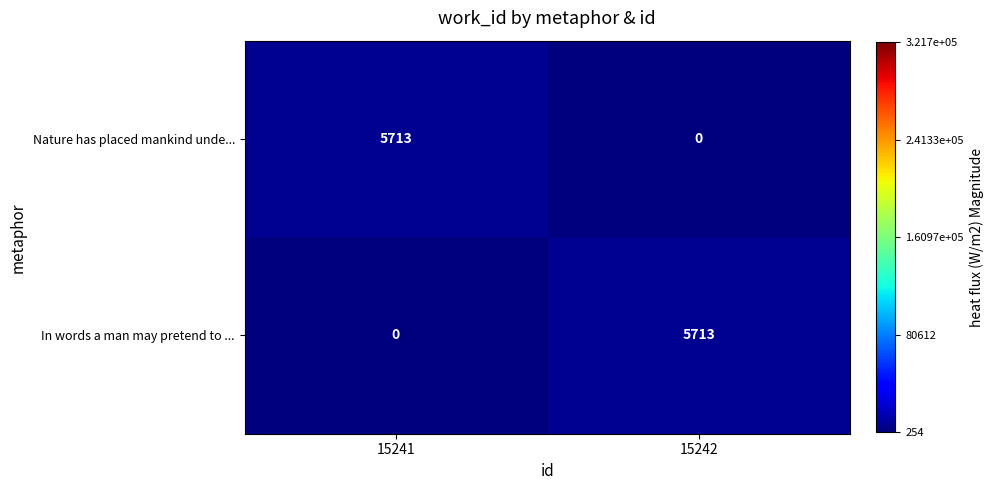

Reading left to right, what are all the values shown in this chart?

Nature has placed mankind unde...: 5713	0
In words a man may pretend to ...: 0	5713